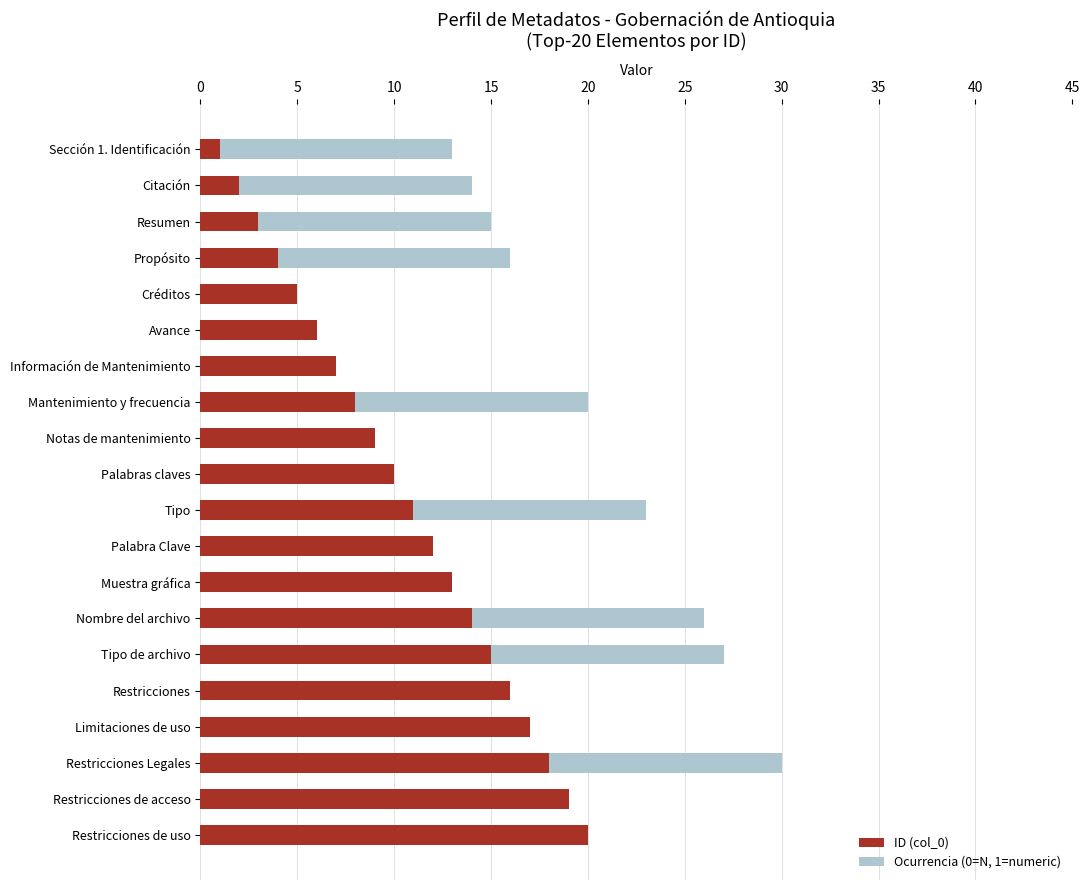

Reading left to right, what are all the values shown in this chart?

ID (col_0): 1	2	3	4	5	6	7	8	9	10	11	12	13	14	15	16	17	18	19	20
Ocurrencia (0=N, 1=numeric): 13	14	15	16	5	6	7	20	9	10	23	12	13	26	27	16	17	30	19	20